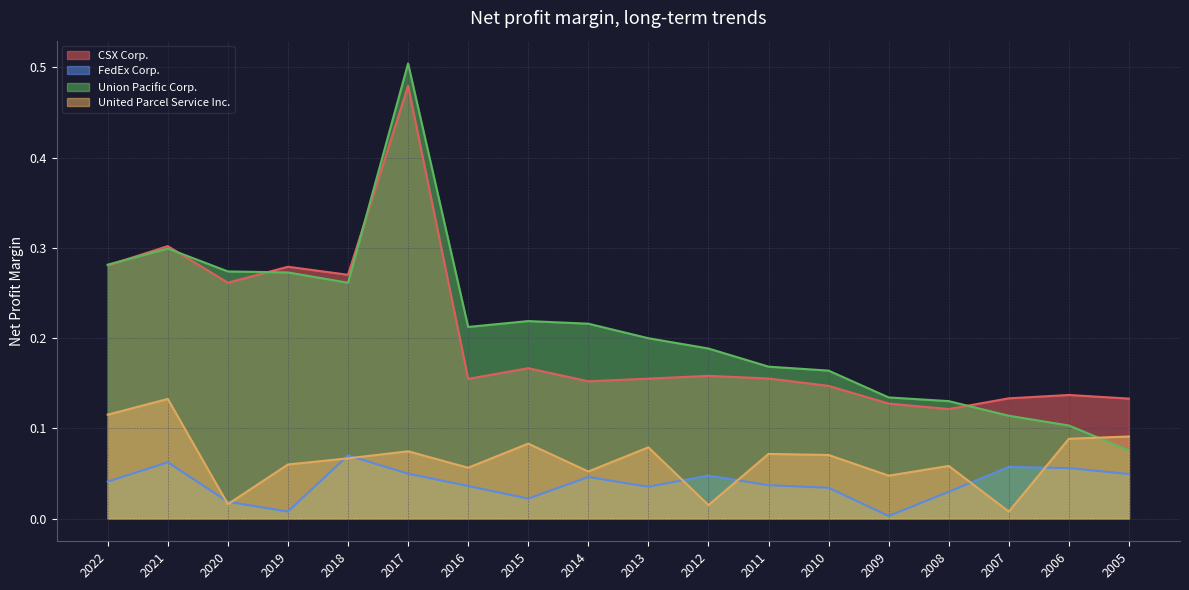

Rank the categories by FedEx Corp. value from highest to lowest.

2018, 2021, 2007, 2006, 2017, 2005, 2012, 2014, 2022, 2011, 2016, 2013, 2010, 2008, 2015, 2020, 2019, 2009